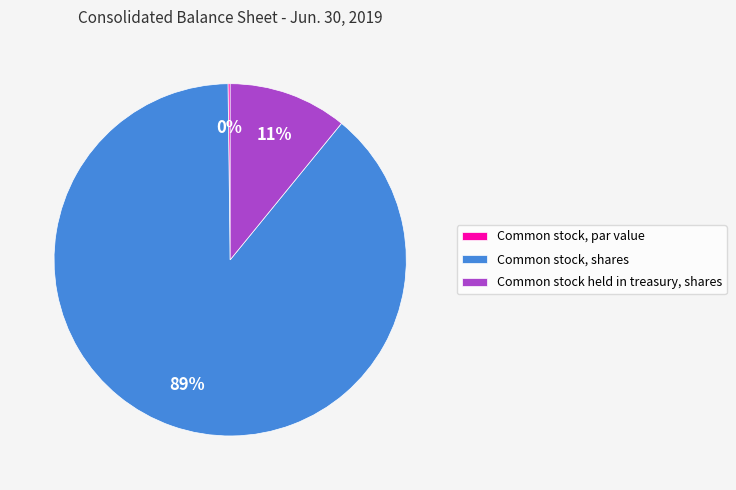

Which category has the biggest portion of the pie?

Common stock, shares